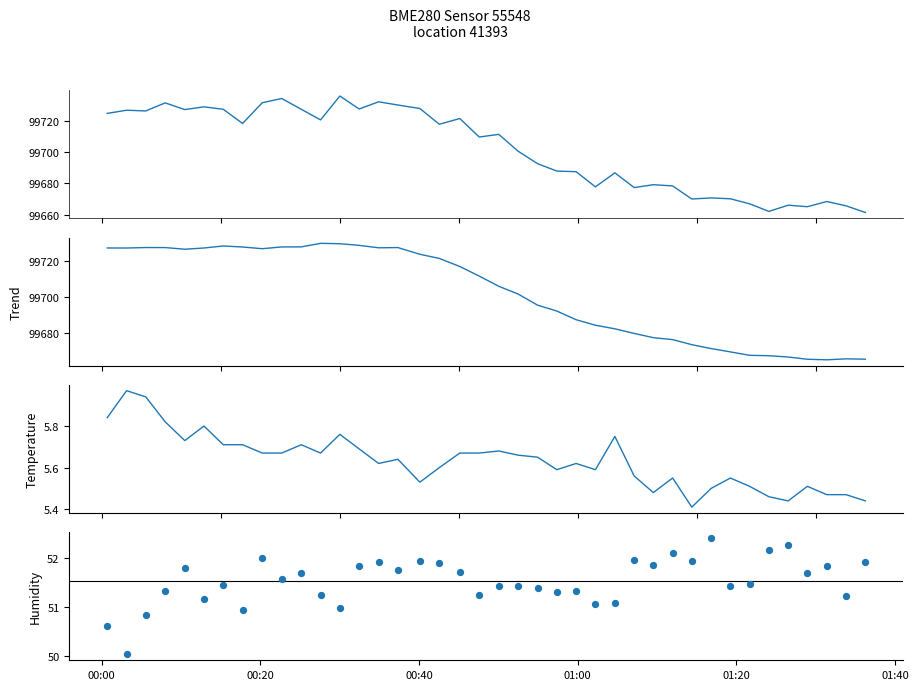

Which series has the widest spread of Y values?

pressure